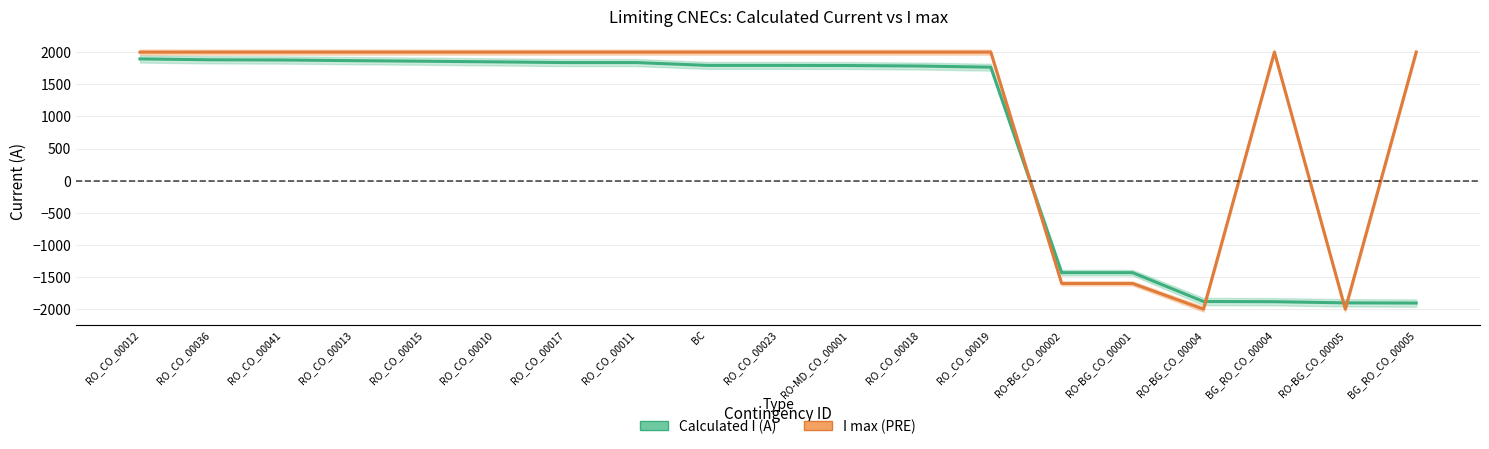

The I max (PRE) series shows -3233 at RO-BG_CO_00004. True or false?

False